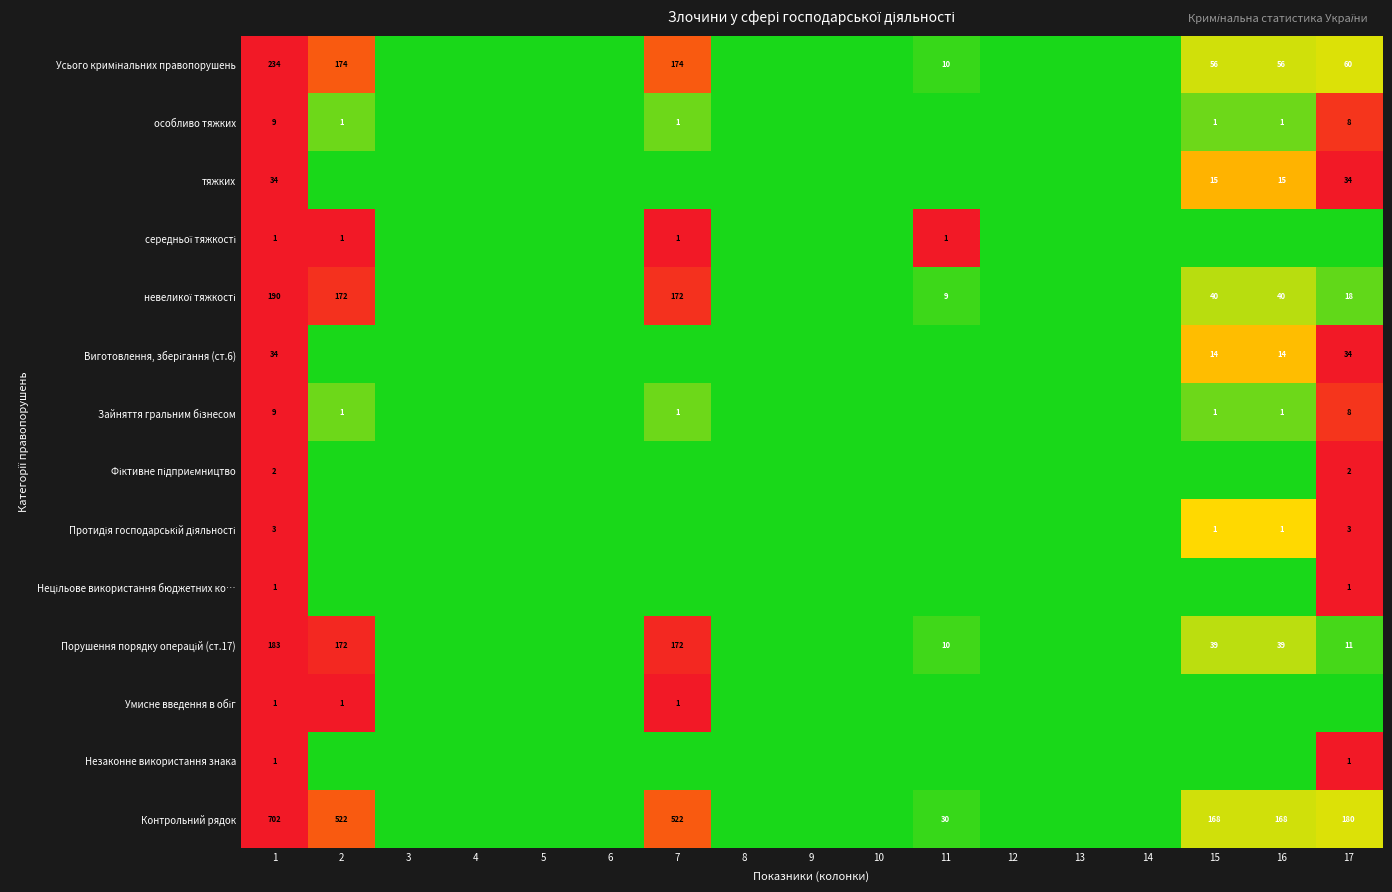

What is the difference between the highest and lowest values at 1?

701